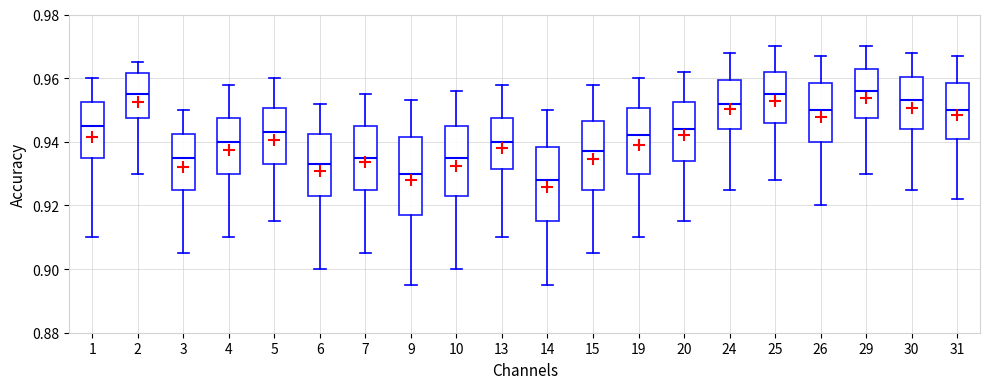

Which box has the lowest median line?

14